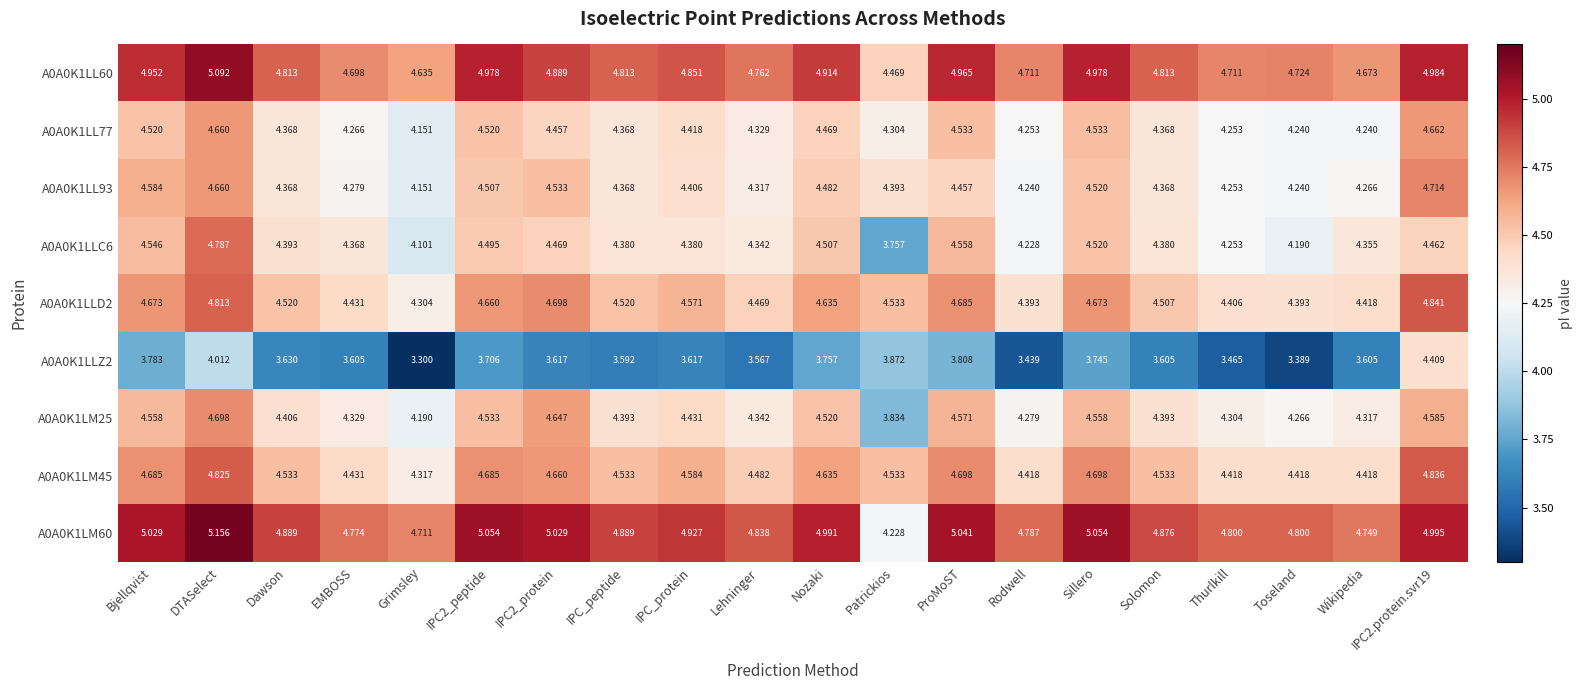

At which label is A0A0K1LLC6 closest to 4?

Grimsley